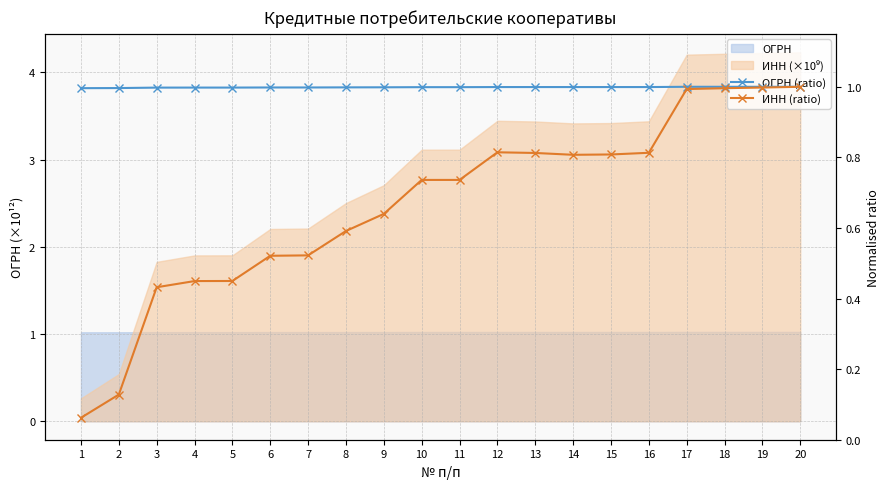

What is the maximum value shown in the chart?

1.0